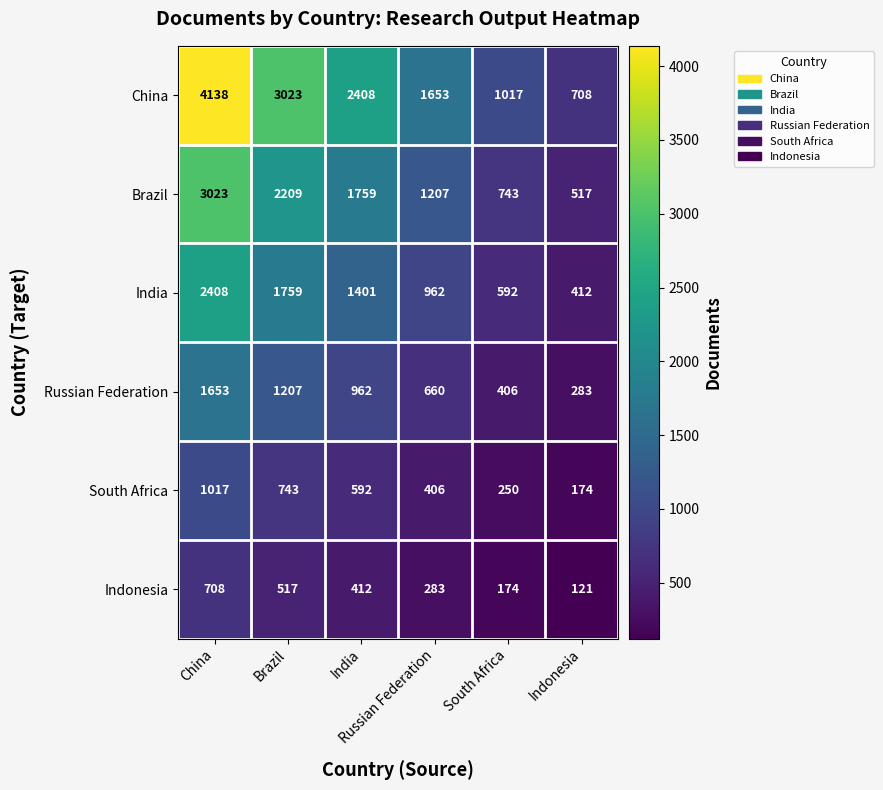

Which label corresponds to the largest value in the chart?

China